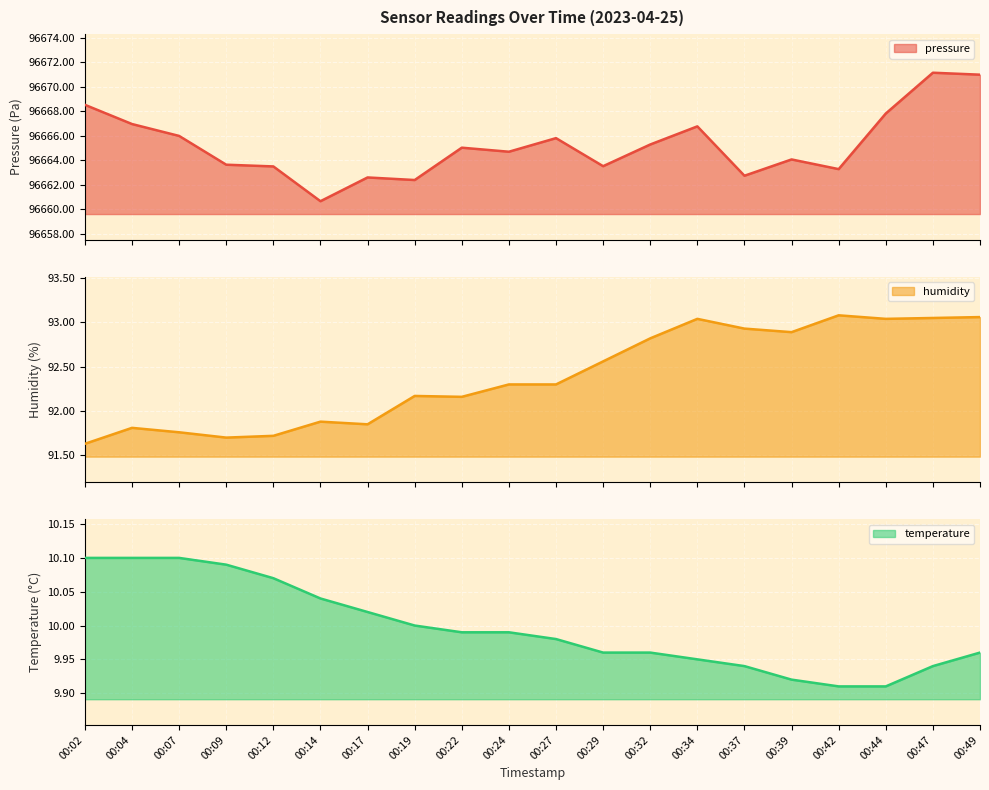

At which label does temperature reach its peak?

00:02